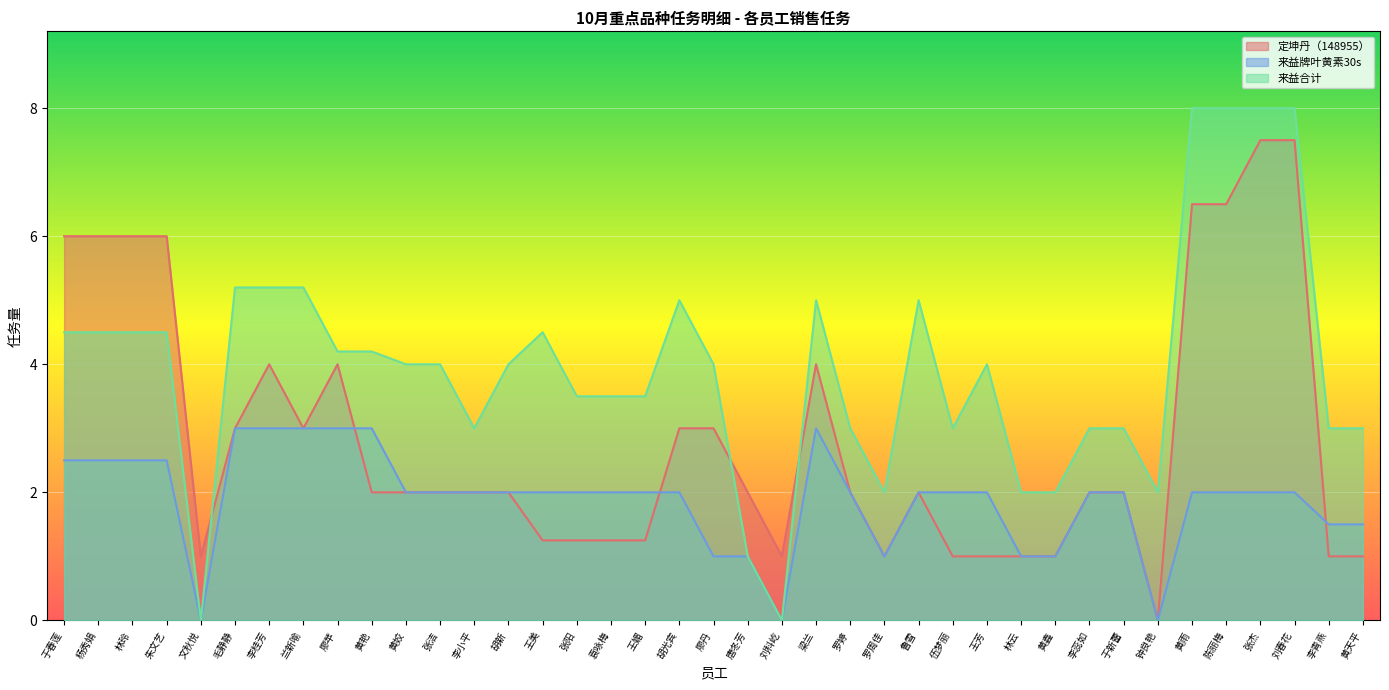

Which series has the largest total across all categories?

来益合计